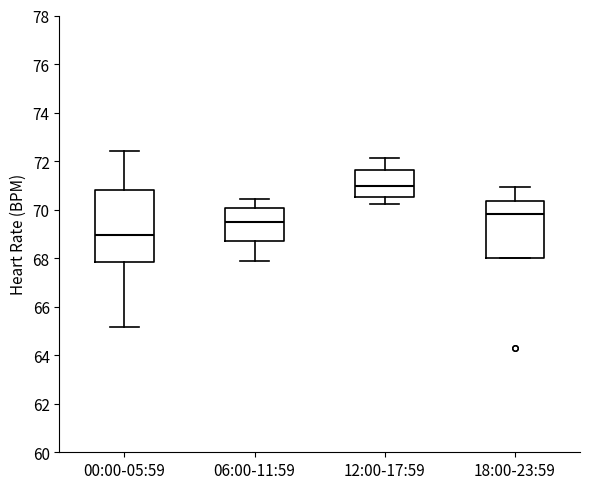

Reading left to right, transcribe this box plot: for each box, give where its median line is, the range the box spans, and where its two whiskers end, as read against the y-axis. The values are not printed on the chart, so give them approximately, as read against the axis.

00:00-05:59: median 69.0, box 67.8 to 70.8, whiskers 65.2 to 72.4
06:00-11:59: median 69.4, box 68.8 to 70.0, whiskers 67.8 to 70.4
12:00-17:59: median 71.0, box 70.6 to 71.6, whiskers 70.2 to 72.2
18:00-23:59: median 69.8, box 68.0 to 70.4, whiskers 68.0 to 71.0